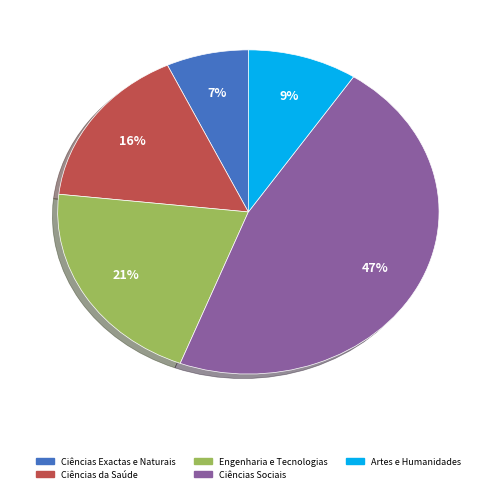

Is there a majority slice in this chart?

No